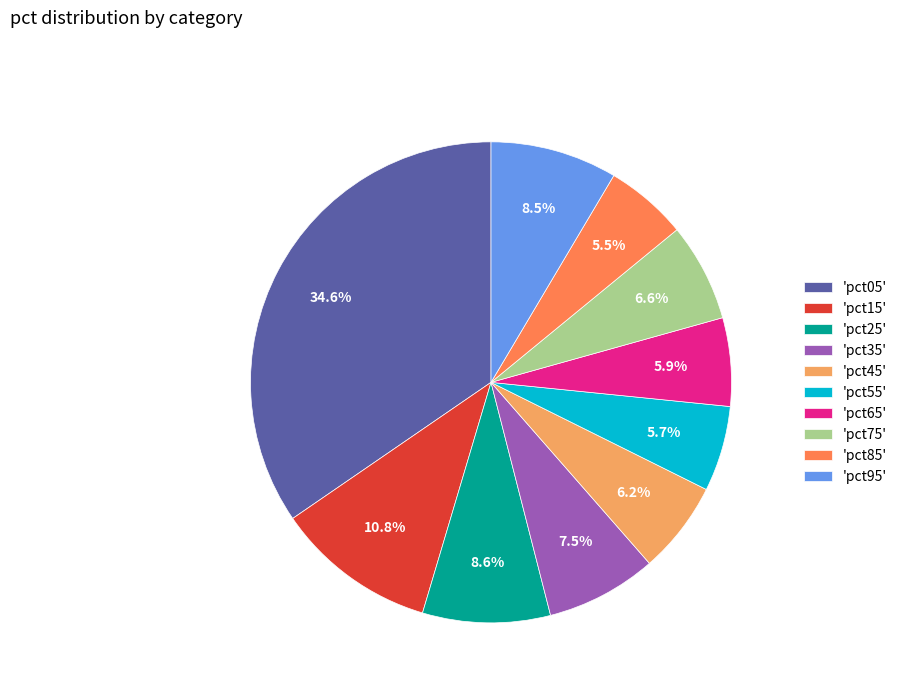

What is the largest slice in the pie chart?

'pct05'